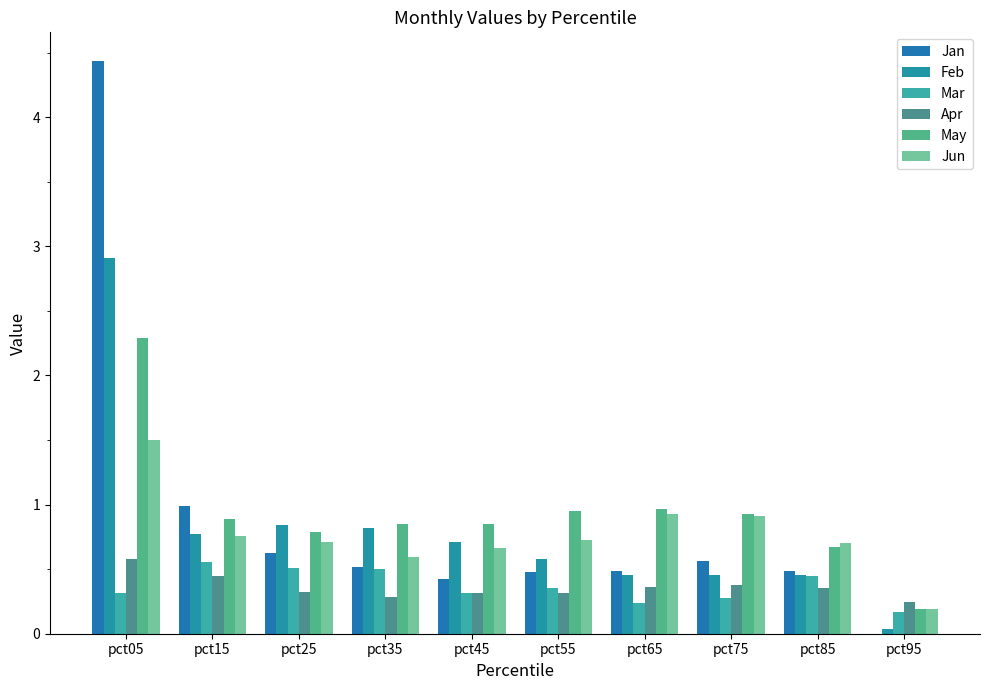

The value of Jun at pct15 is 0.8. True or false?

True